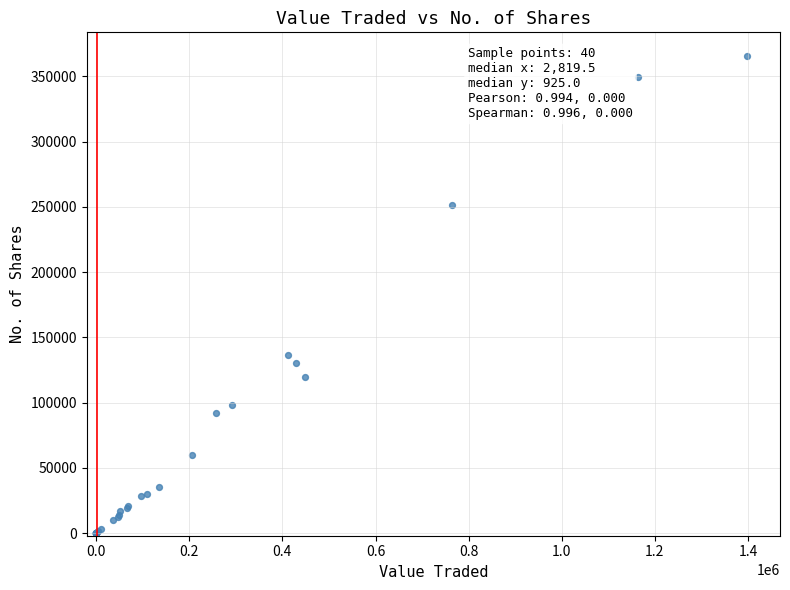

What Y value in the scatter plot is closest to 182728?

136700